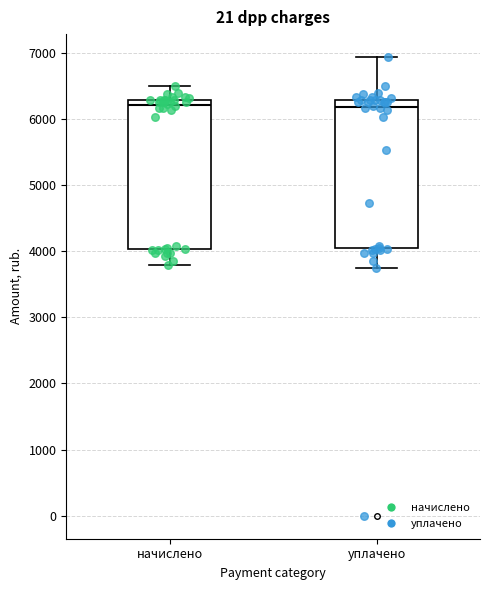

Where is the upper edge of the box for начислено on the y-axis? The values are not printed on the chart, so give them approximately, as read against the axis.

6300